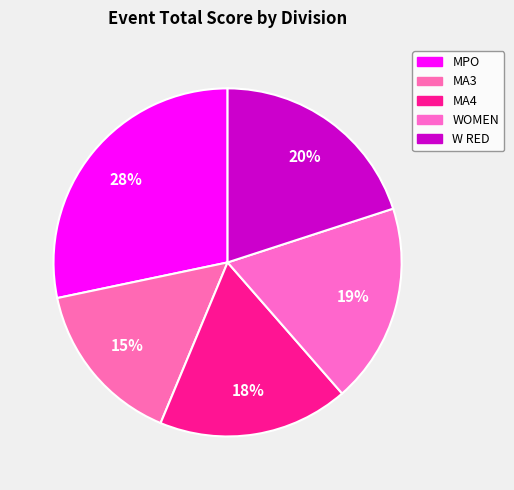

How many slices are in this pie chart?

5